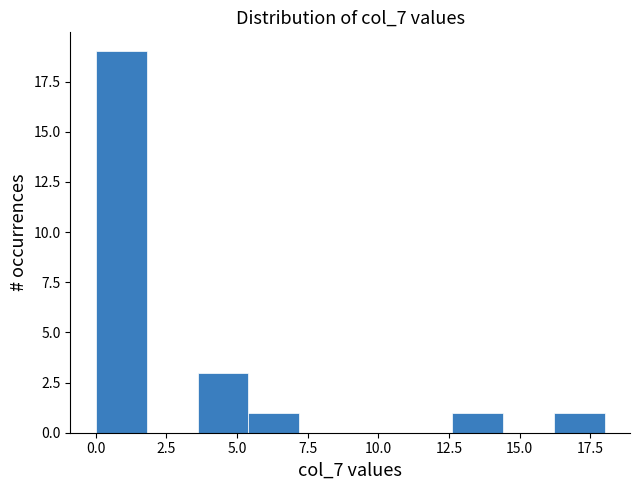

Around what value on the x-axis is the tallest bar? Give the approximate position of its centre, as read against the axis.

1.0